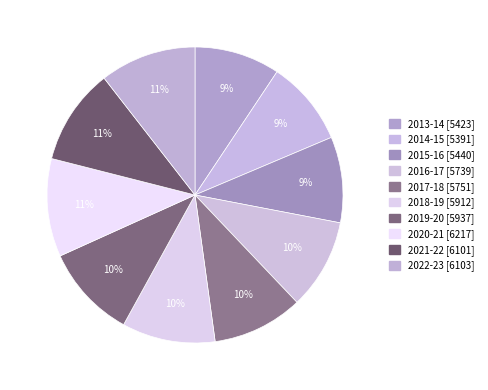

How many slices are in this pie chart?

10